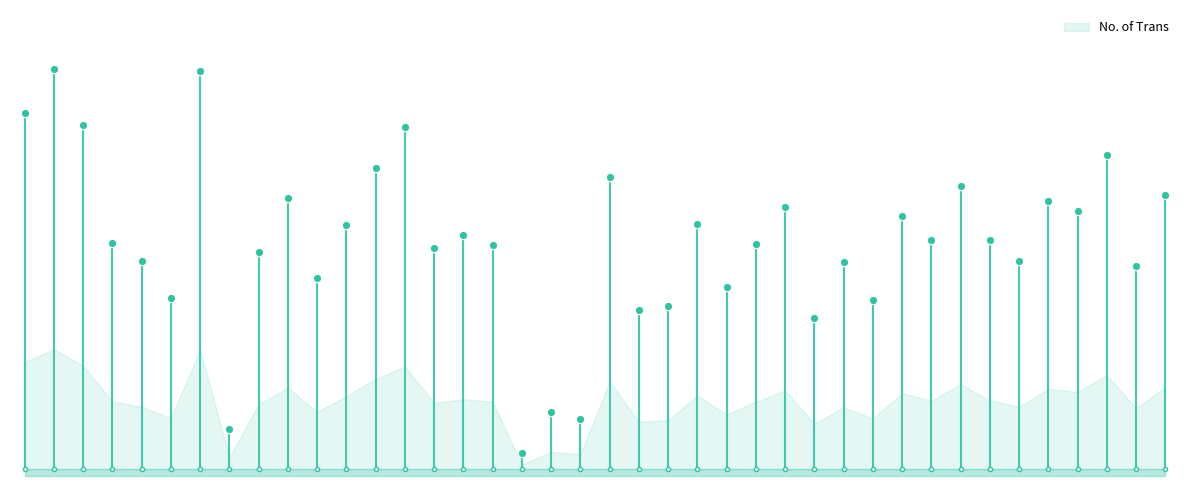

Is it true that the value at 14/01/2024 is 261?

True